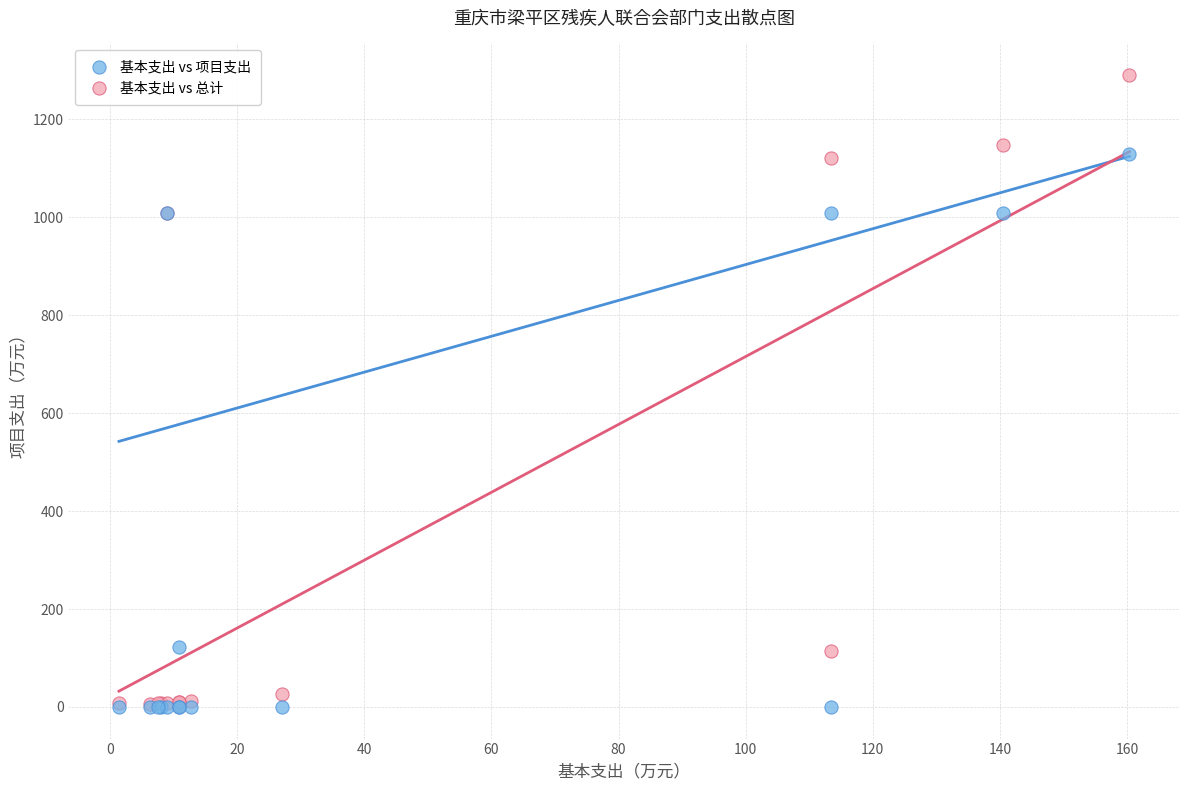

What are all the series names shown in the legend?

基本支出 vs 项目支出, 基本支出 vs 总计